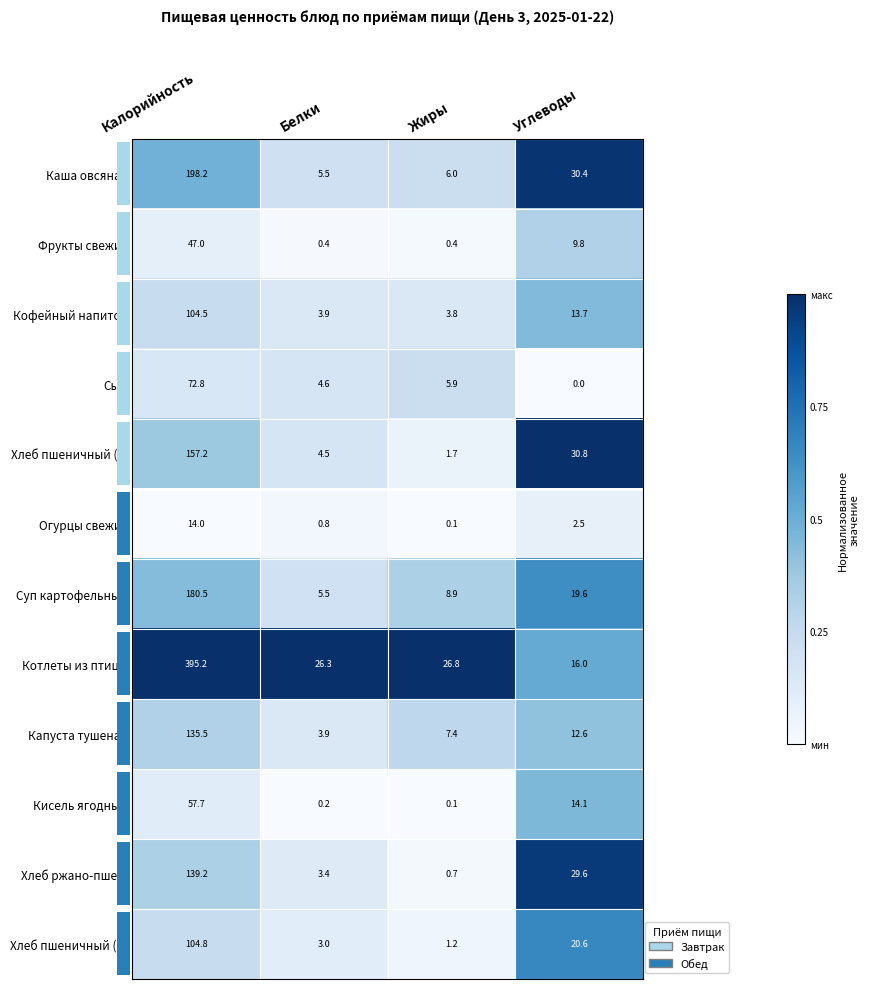

Which series has the largest total across all categories?

Котлеты из птицы